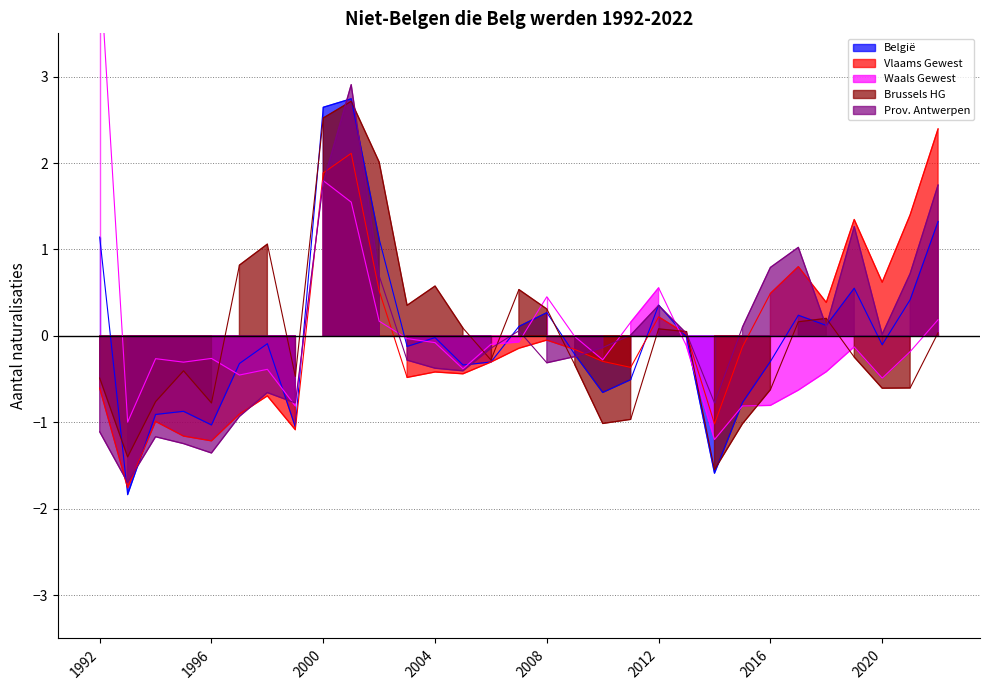

Is it true that Vlaams Gewest equals -0.9 at 1997?

True